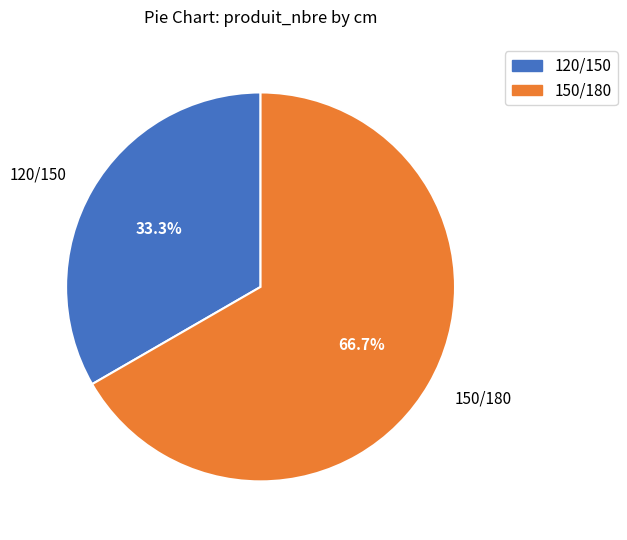

Between 150/180 and 120/150, which is larger?

150/180